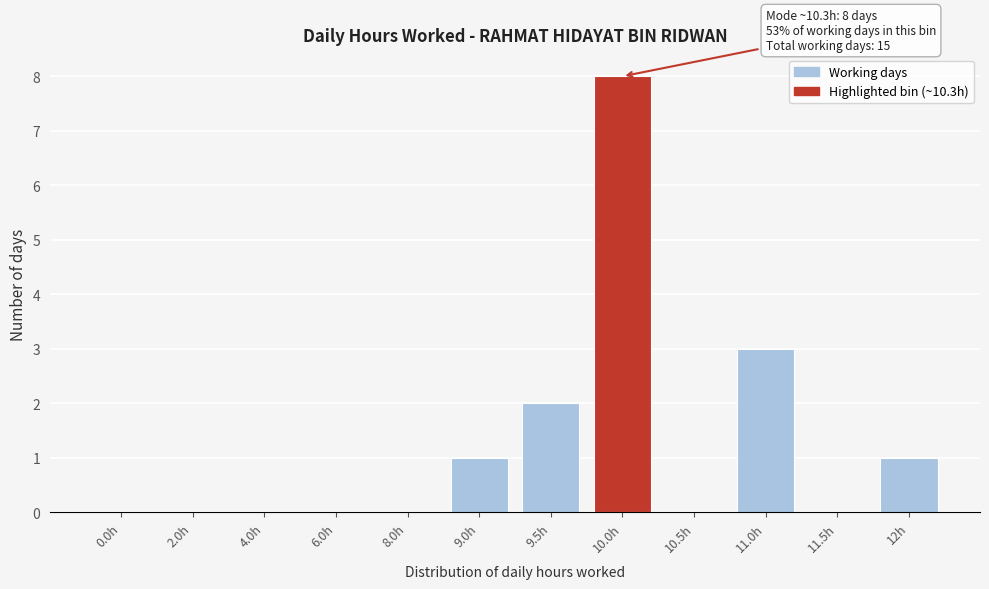

Reading left to right, list all the values displayed in this chart.

0.0h=0	2.0h=0	4.0h=0	6.0h=0	8.0h=0	9.0h=1	9.5h=2	10.0h=8	10.5h=0	11.0h=3	11.5h=0	12h=1